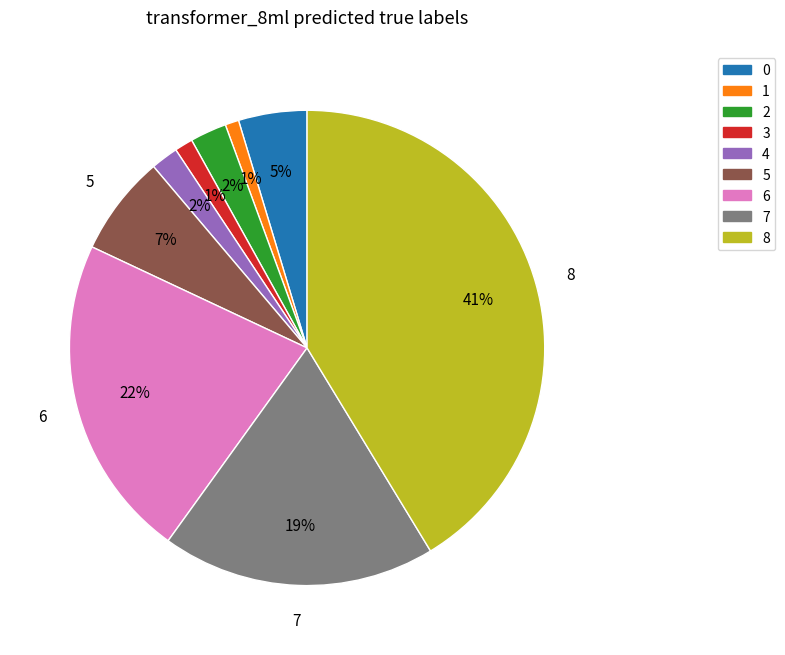

How many segments does this pie chart have?

9